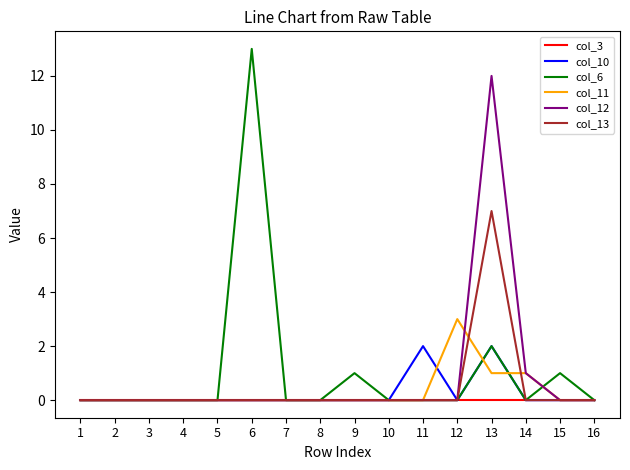

At which category is the sum across all series the highest?

13